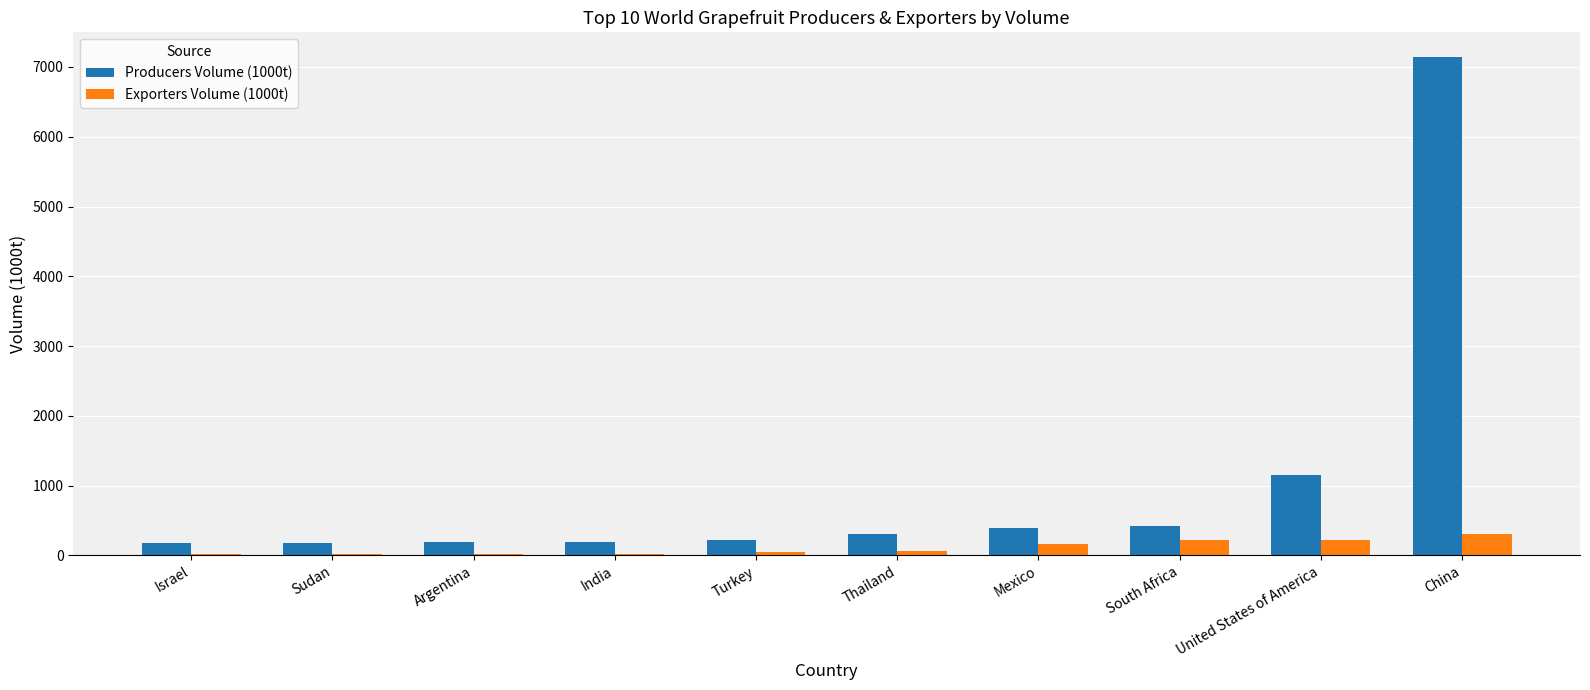

At which category is the sum across all series the highest?

China